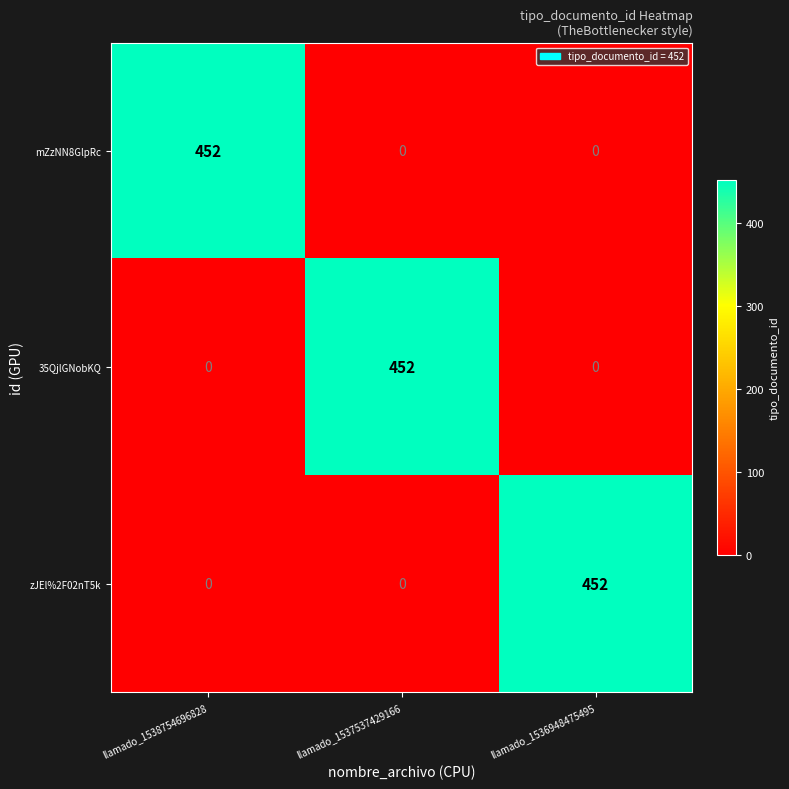

How many 35QjlGNobKQ values are between 0 and 452?

3